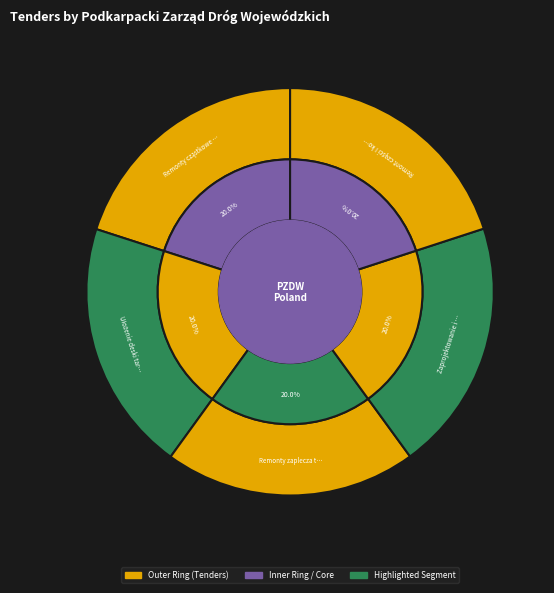

How many segments does this pie chart have?

5